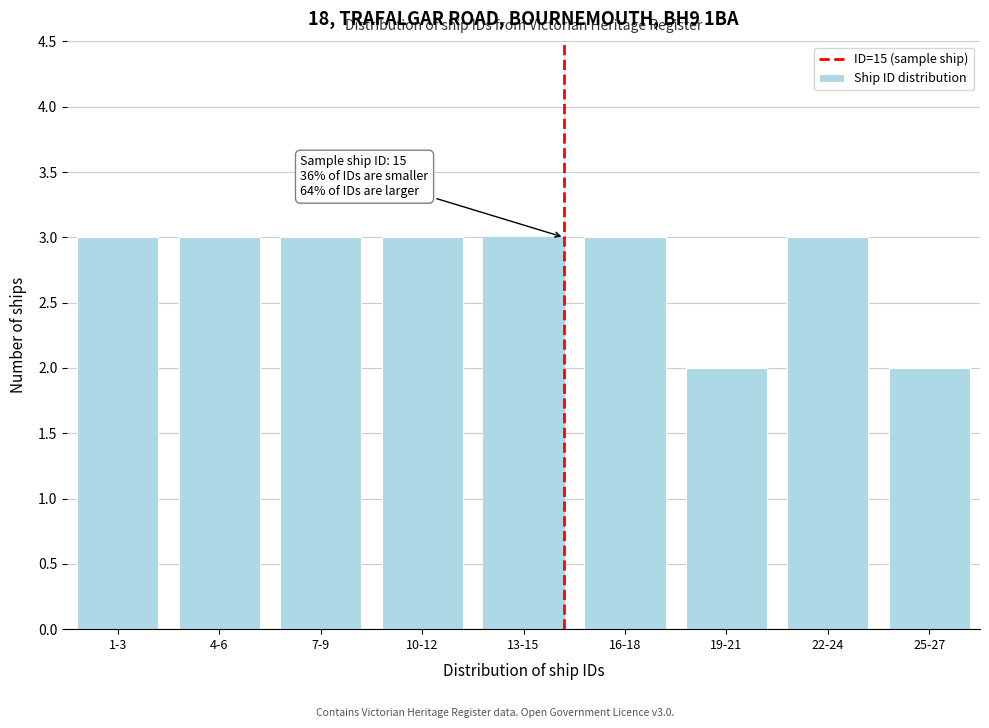

Reading left to right, transcribe all the data shown in this chart.

1-3=3	4-6=3	7-9=3	10-12=3	13-15=3	16-18=3	19-21=2	22-24=3	25-27=2